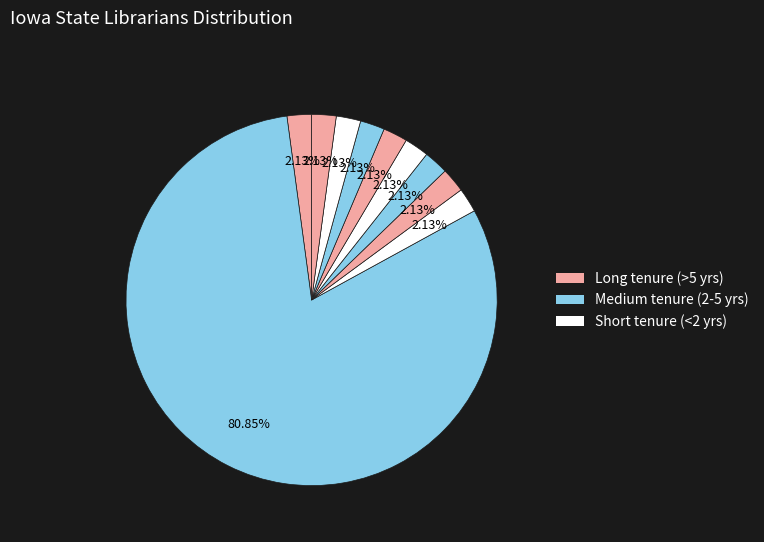

Count the number of slices in the pie.

10